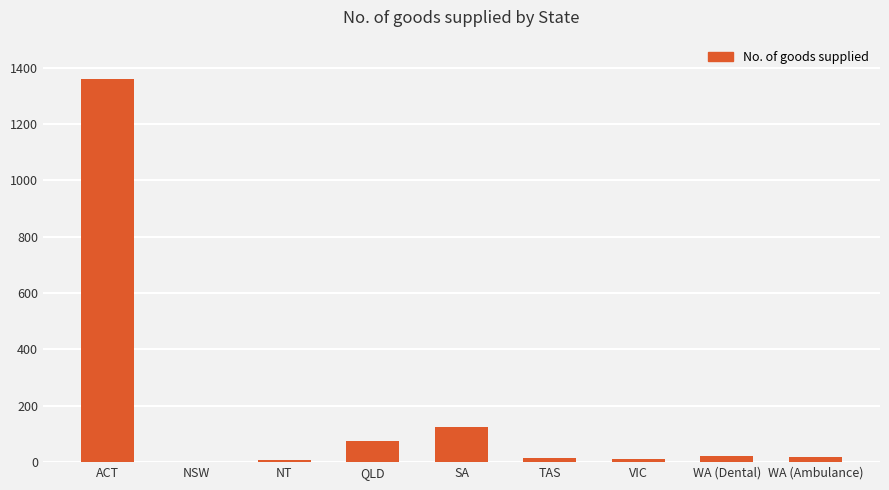

What is the sum of the values at QLD and SA?

200